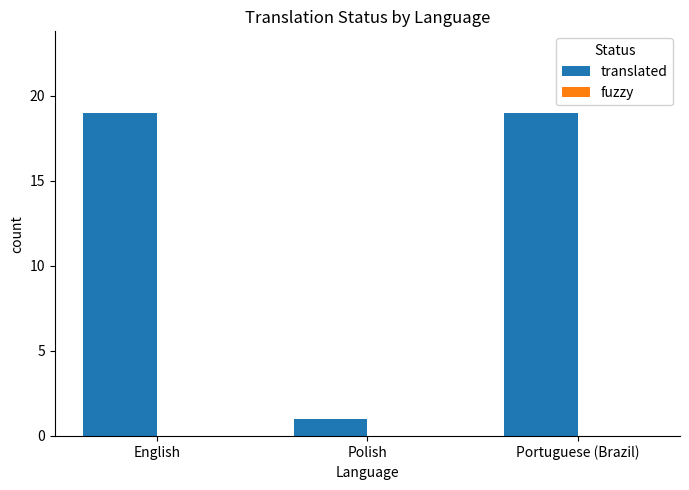

Approximately how many times larger is the value at Portuguese (Brazil) compared to Polish?

19.0